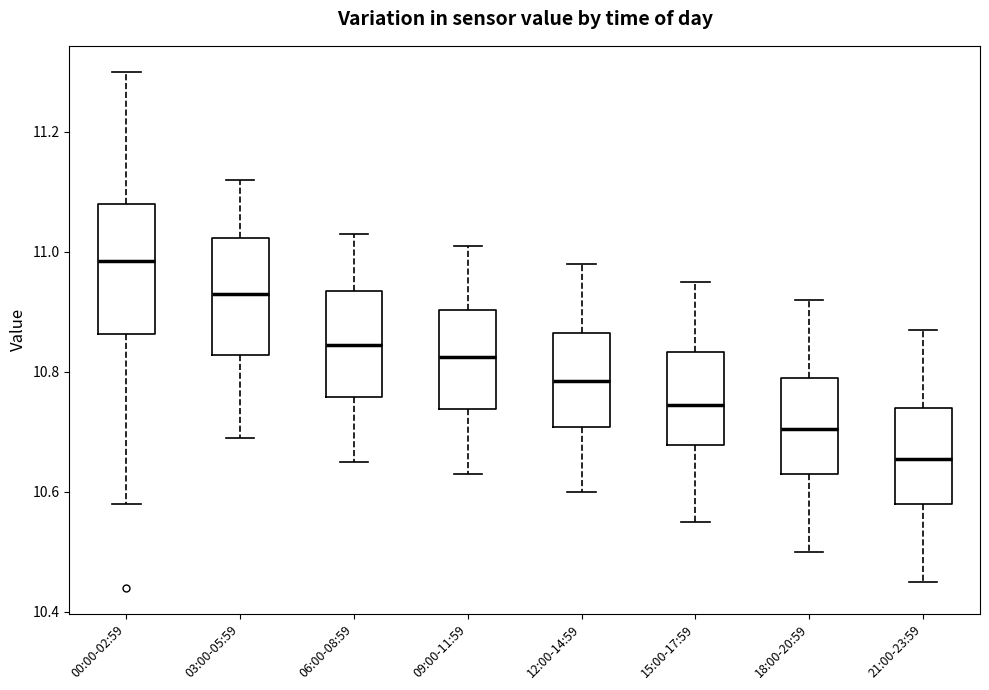

Where is the upper edge of the box for 21:00-23:59 on the y-axis? The values are not printed on the chart, so give them approximately, as read against the axis.

10.74